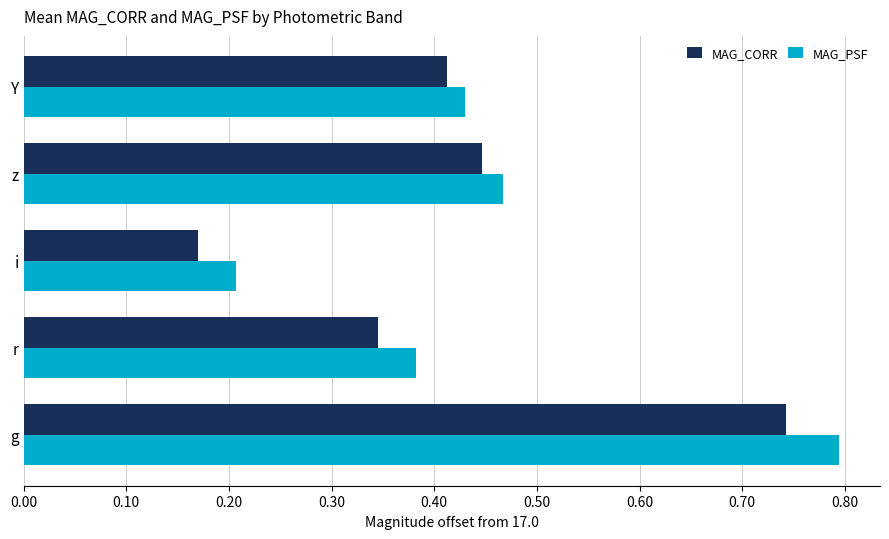

Is it true that MAG_CORR equals 0.1 at i?

False